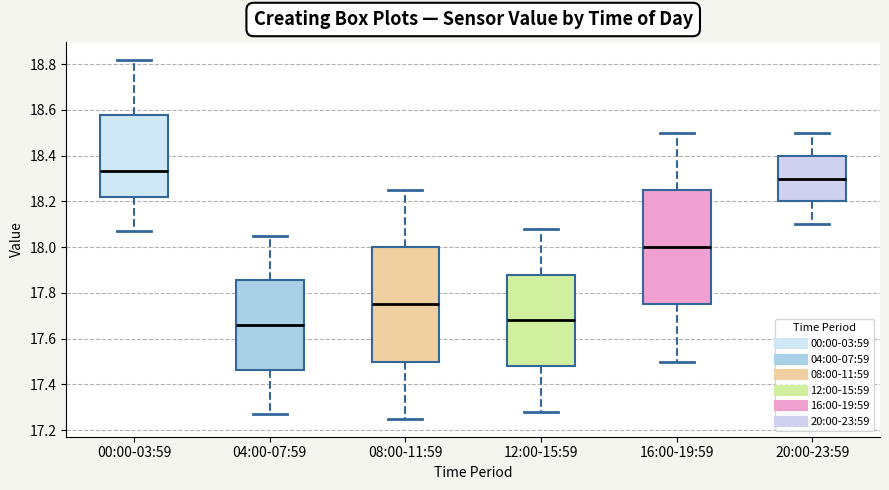

Where does the median line of the box for 00:00-03:59 sit on the y-axis? The values are not printed on the chart, so give them approximately, as read against the axis.

18.34